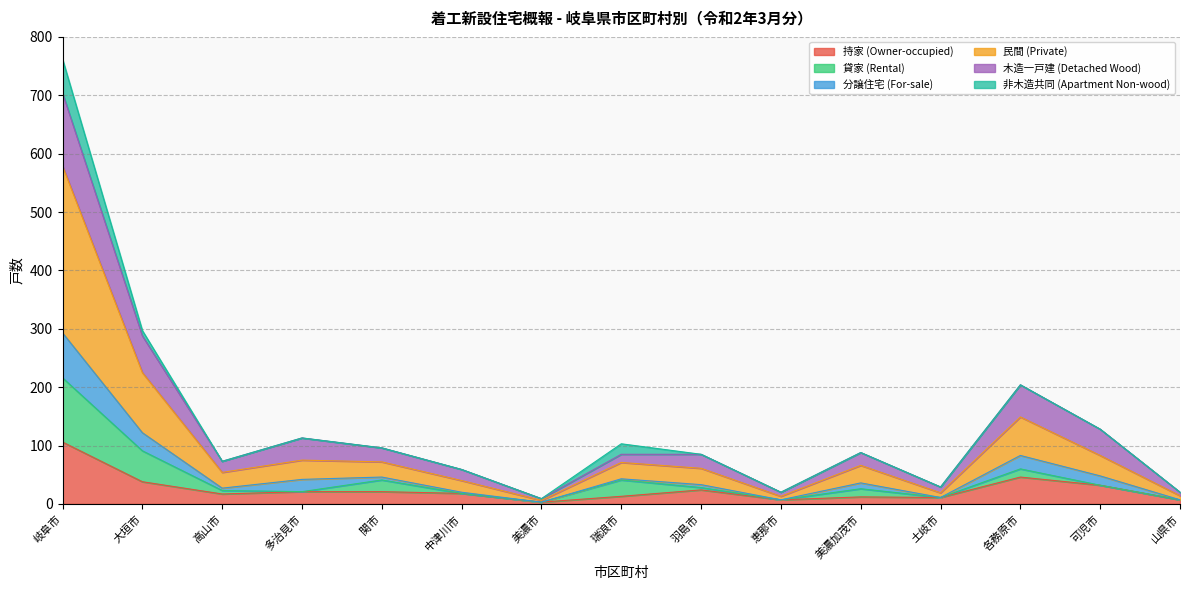

How many values in the 持家 (Owner-occupied) series are below 18?

7